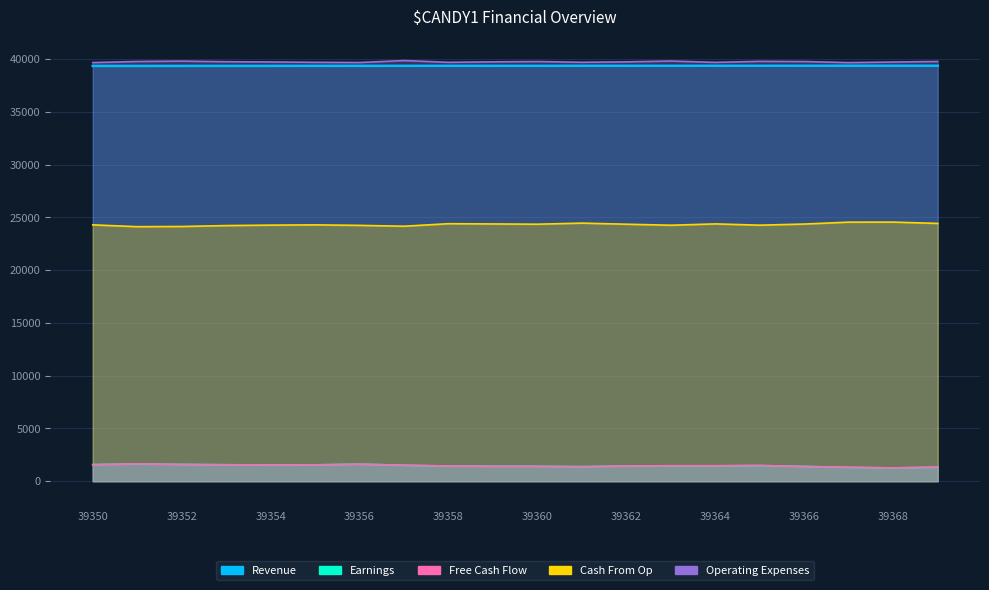

What is the value of the Cash From Op point at the 5th from the left?

24266